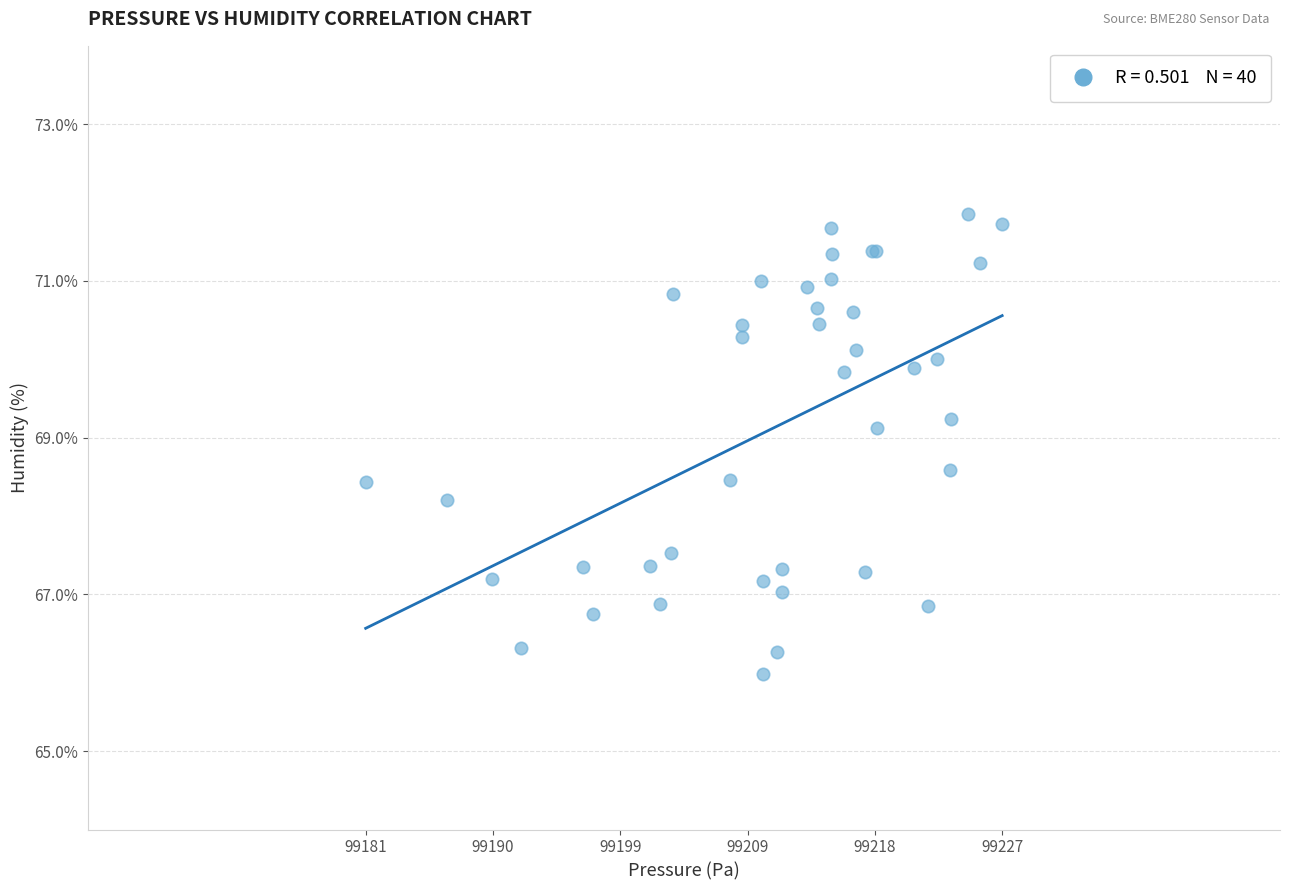

What Y value in the scatter plot is closest to 68?

68.2